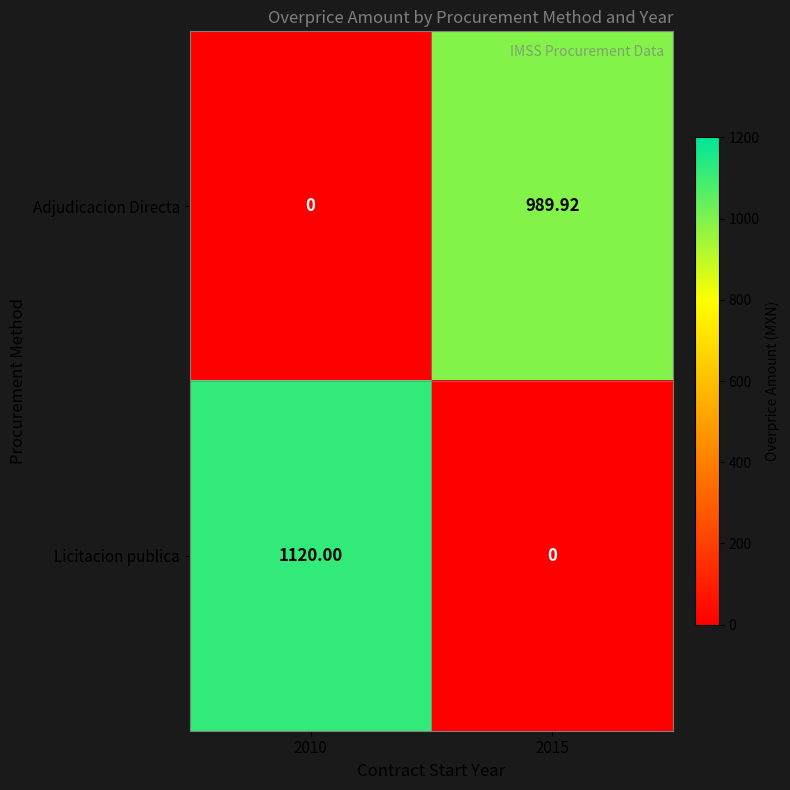

Which series has the largest range (max minus min)?

Licitacion publica